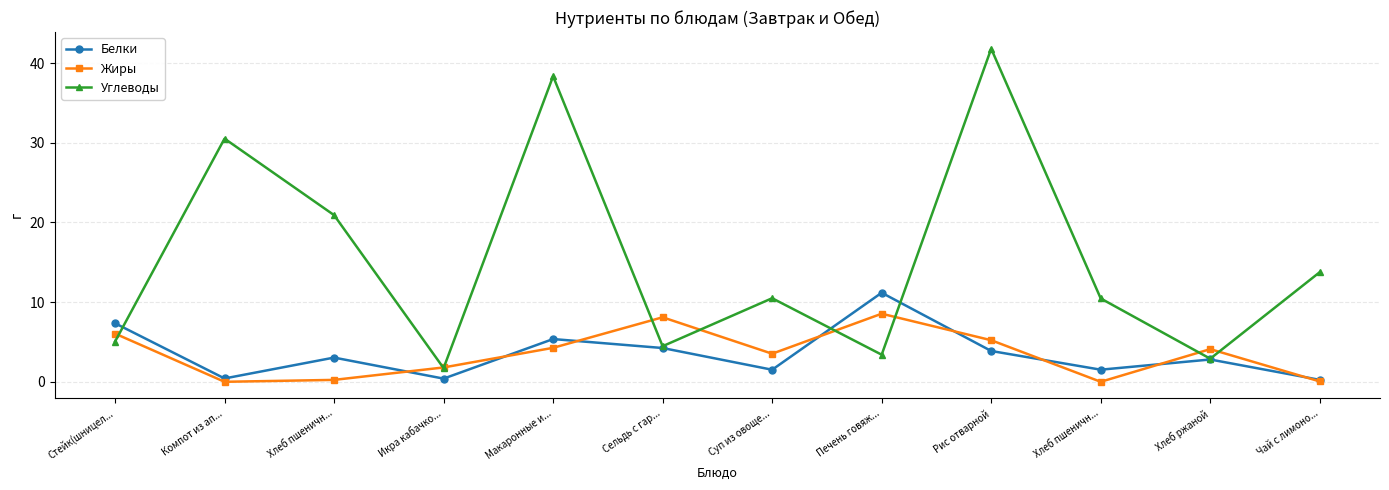

How many values in the Углеводы series are below 10?

5